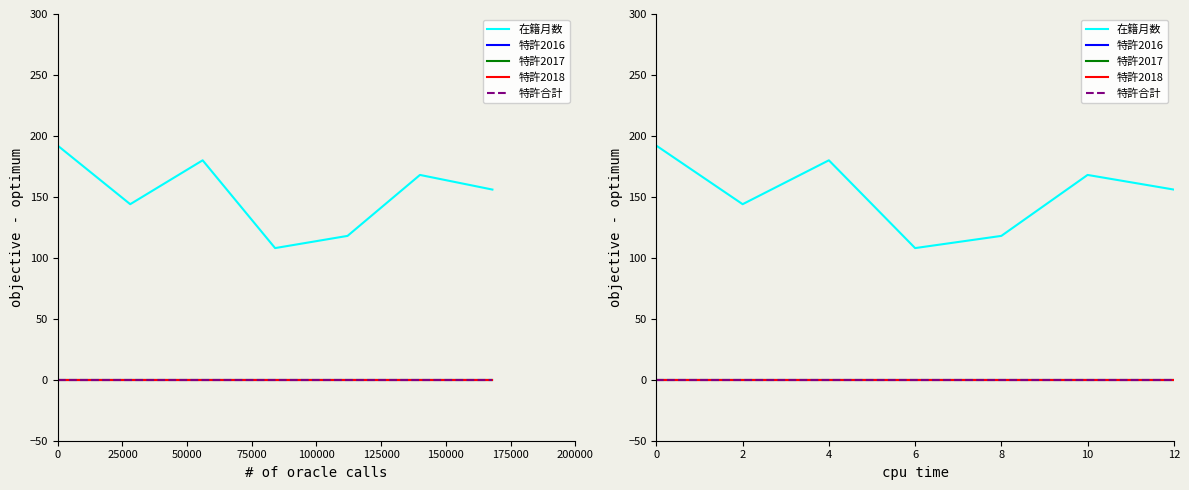

How many series are shown in this chart?

5